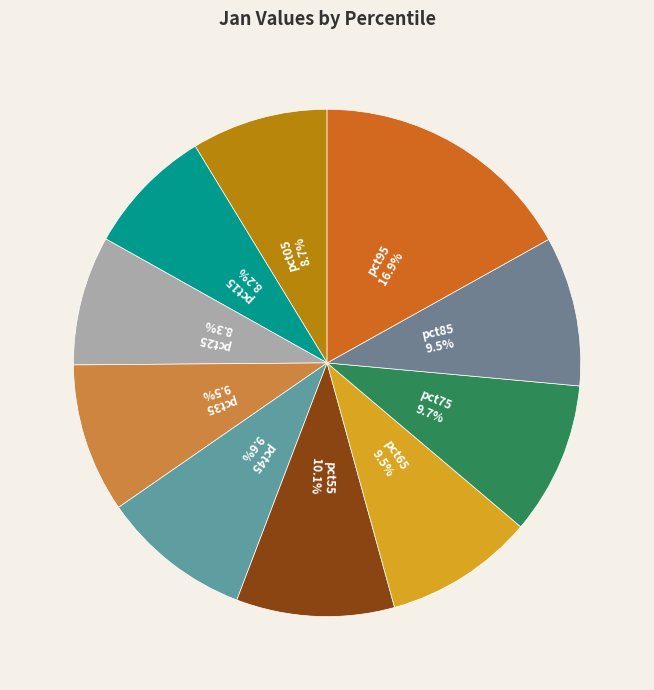

To the nearest percent, what is the average slice percentage?

10%